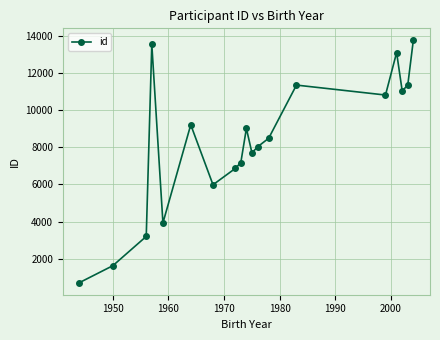

What is the value of the 4th point from the left?

13542.0